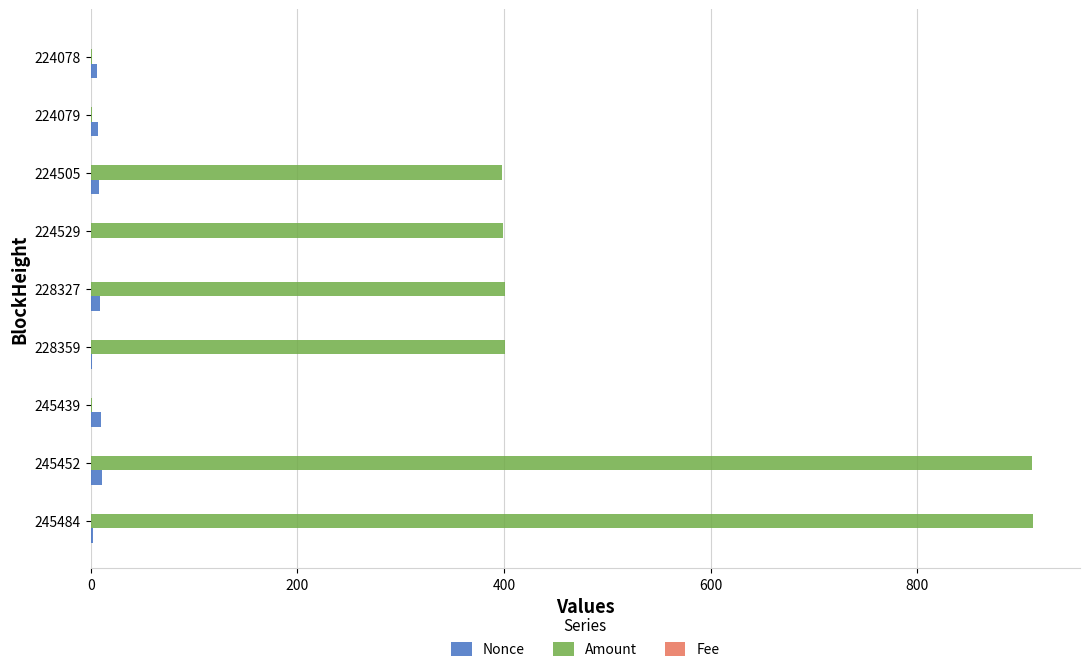

The Amount series shows 135.0 at 228327. True or false?

False